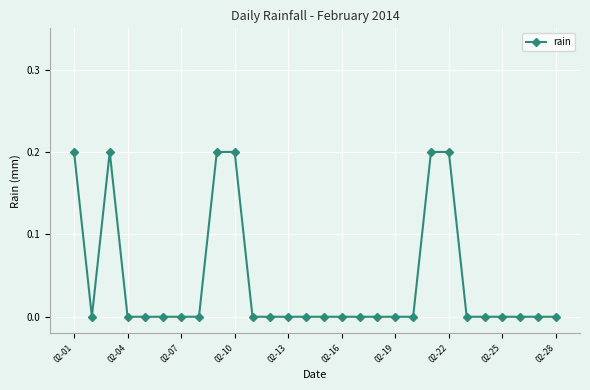

How many data points does each series have?

28